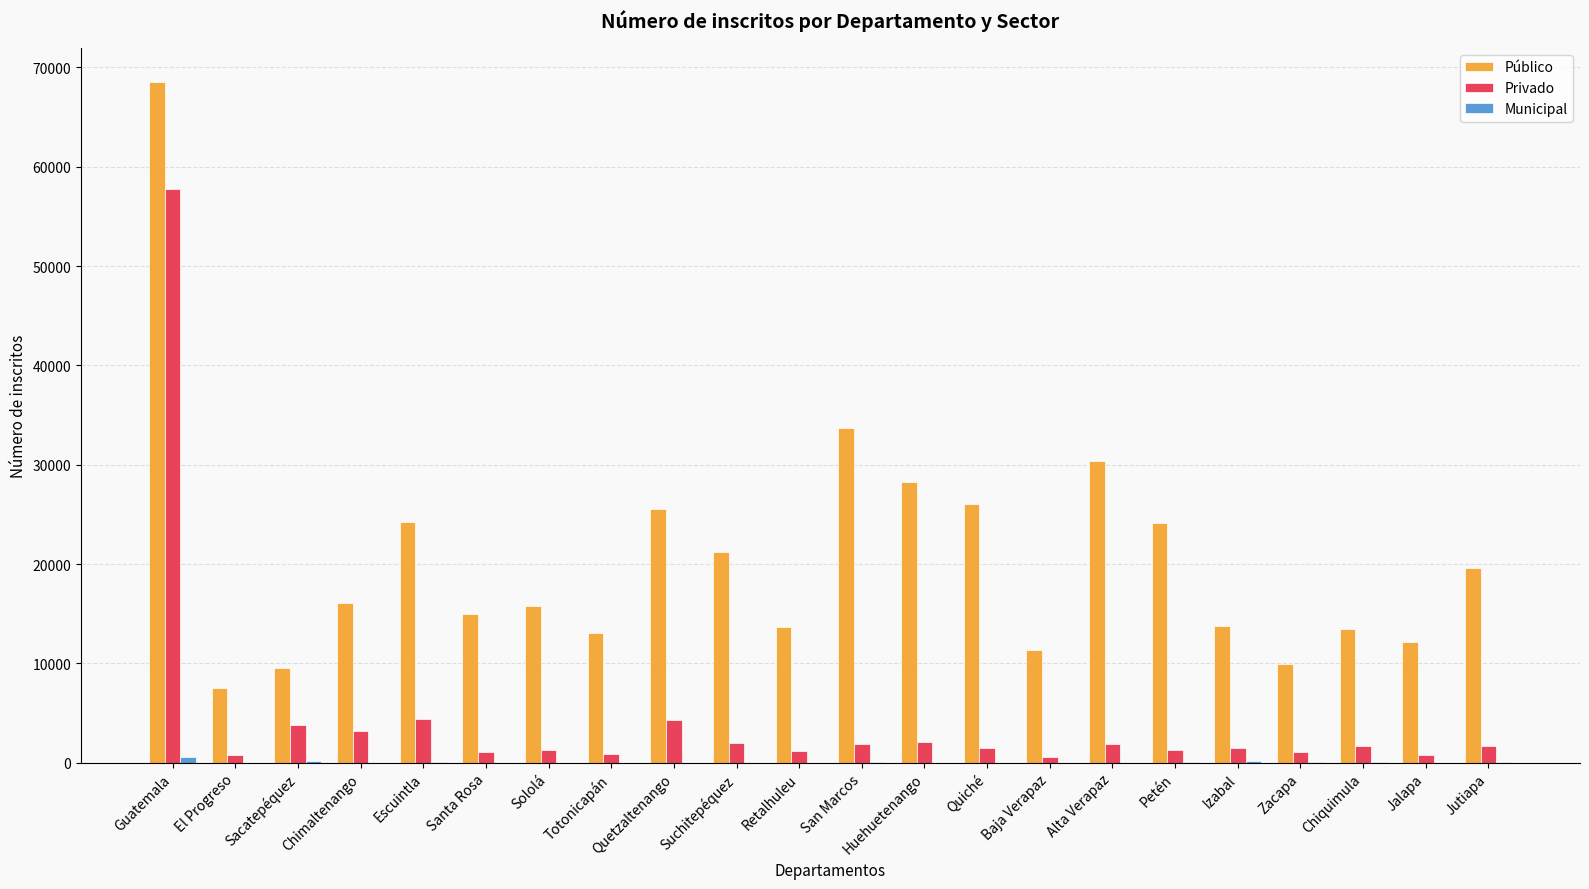

Where is Público nearest to the value 38034?

San Marcos